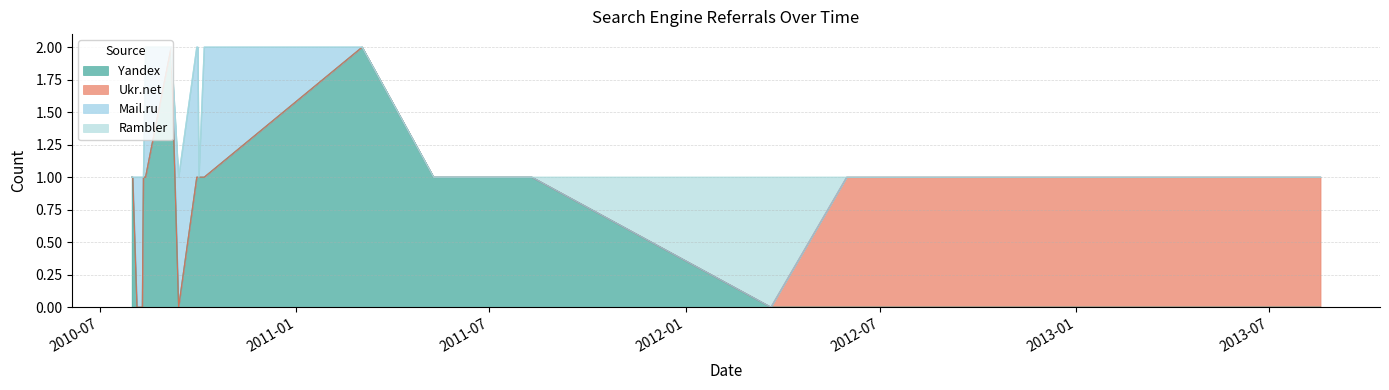

Where is the first local minimum for Mail.ru?

2010-08-11